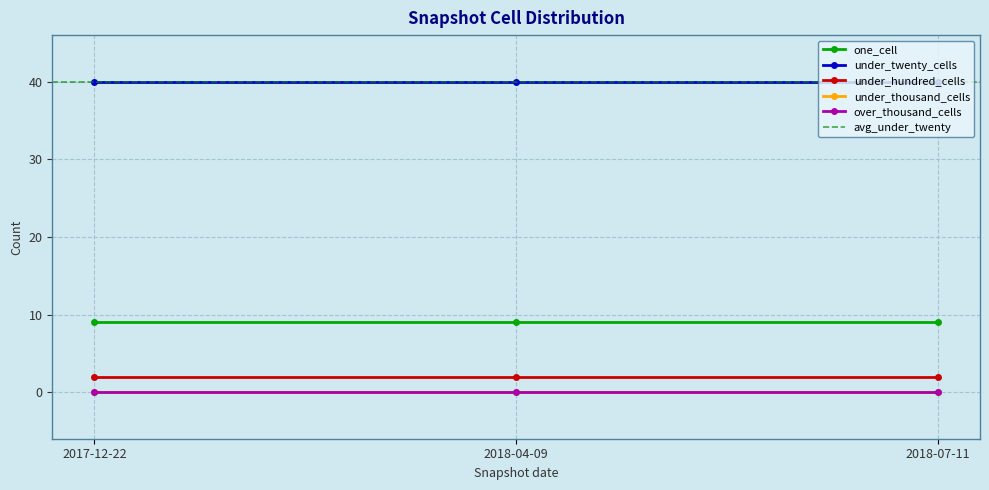

At which category is the sum across all series the highest?

2017-12-22